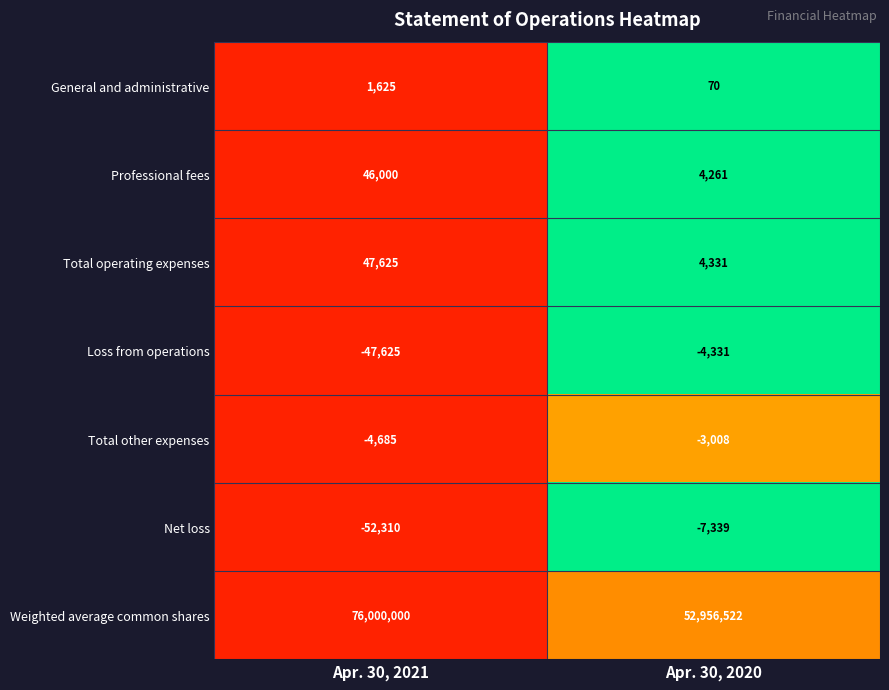

Reading right to left, list all the values displayed in this chart.

General and administrative: 70	1625
Professional fees: 4261	46000
Total operating expenses: 4331	47625
Loss from operations: -4331	-47625
Total other expenses: -3008	-4685
Net loss: -7339	-52310
Weighted average common shares: 52956522	76000000